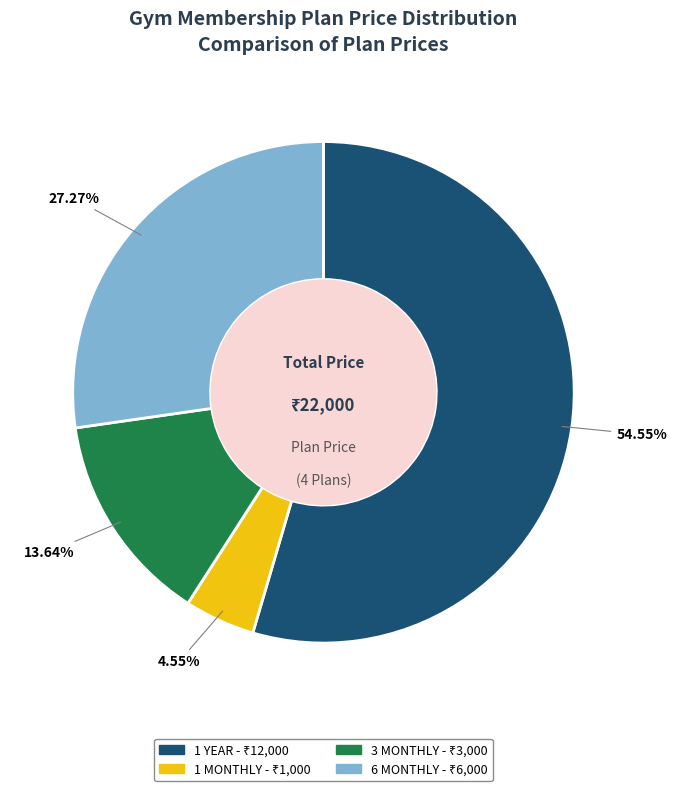

Which has a higher value, 3 MONTHLY or 1 YEAR?

1 YEAR